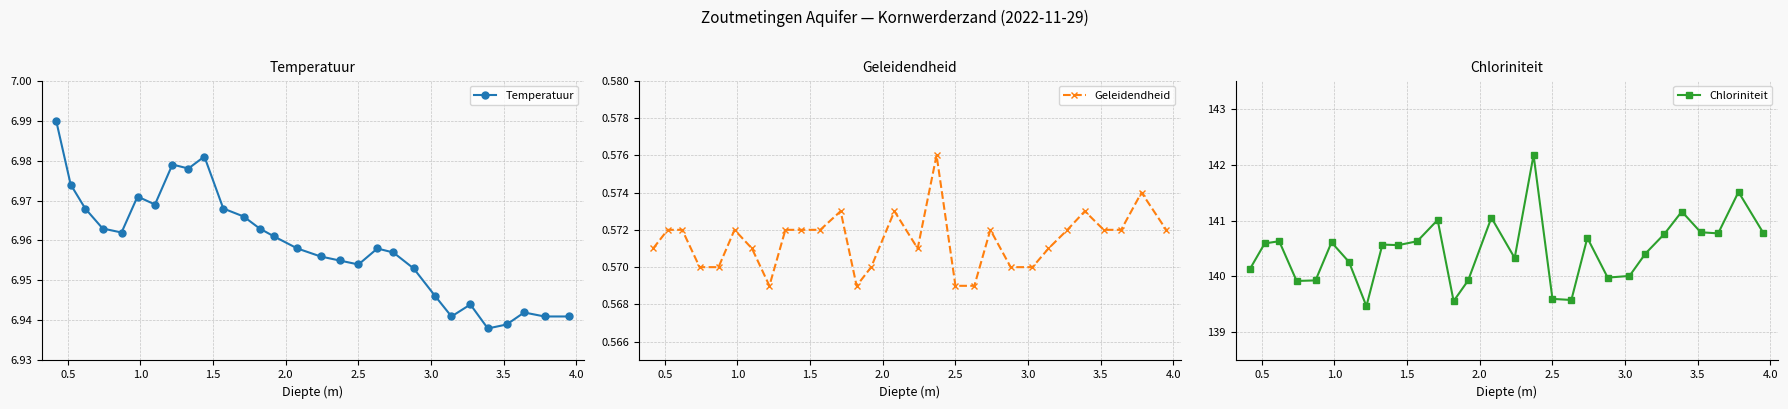

How many data points in Chloriniteit are less than 140?

8